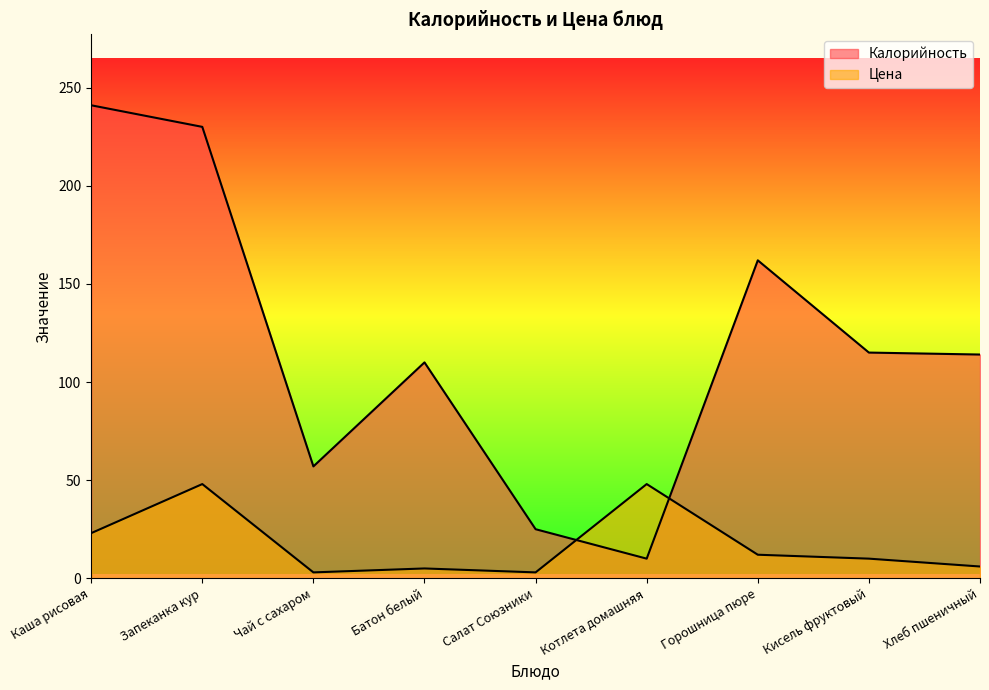

List the series in order of their peak value, highest first.

Калорийность, Цена